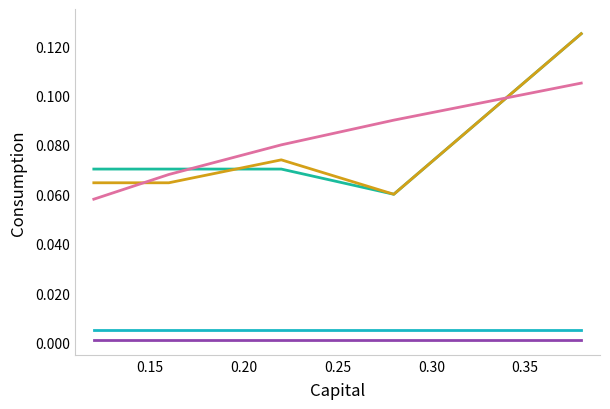

How many lines are shown in the chart?

5